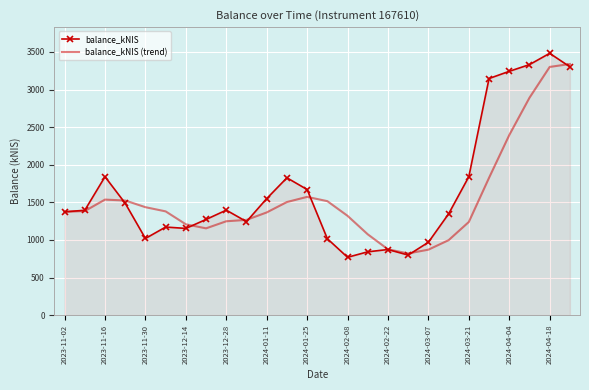

Which series has the widest spread of values?

balance_kNIS